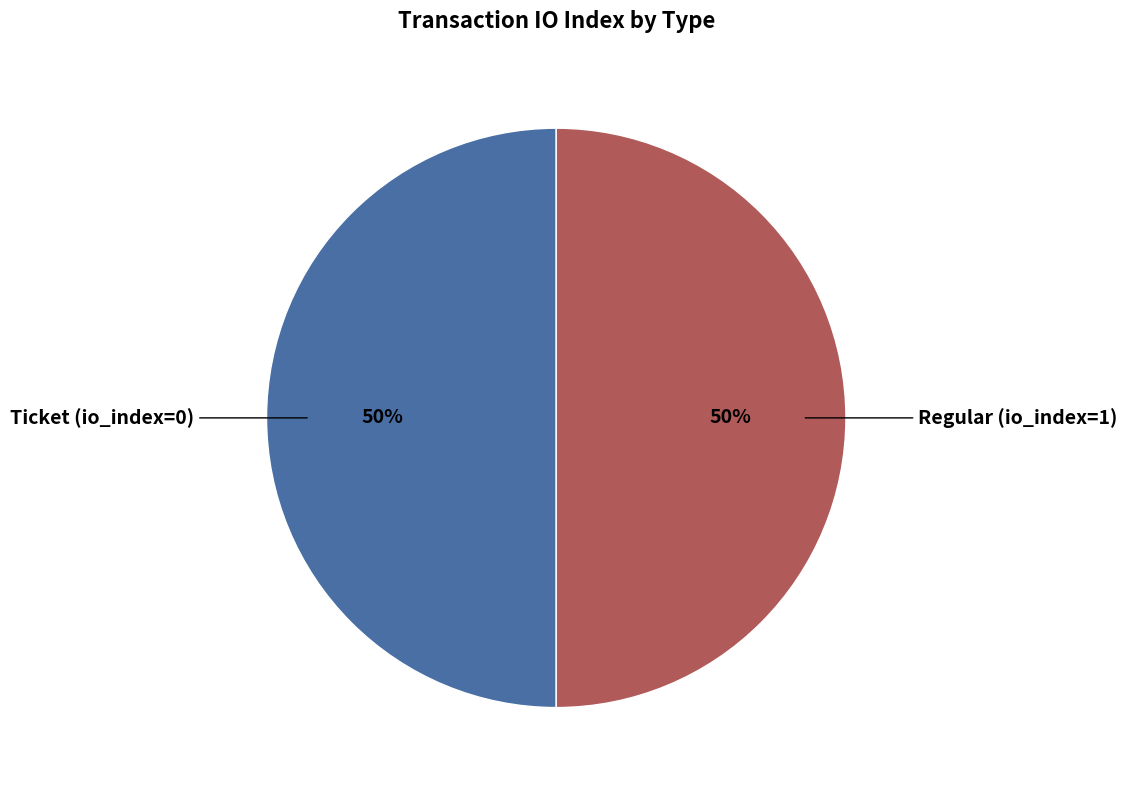

Is it true that Regular (io_index=1) is 43% of the pie?

False